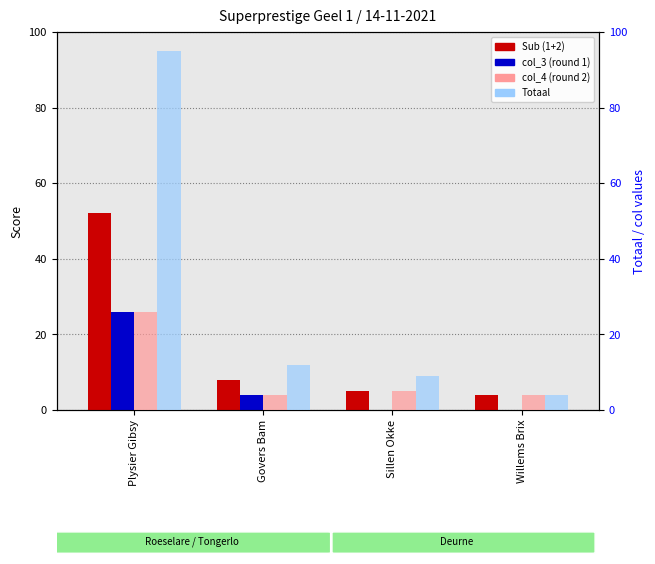

What is the difference between the highest and lowest values at Plysier Gibsy?

69